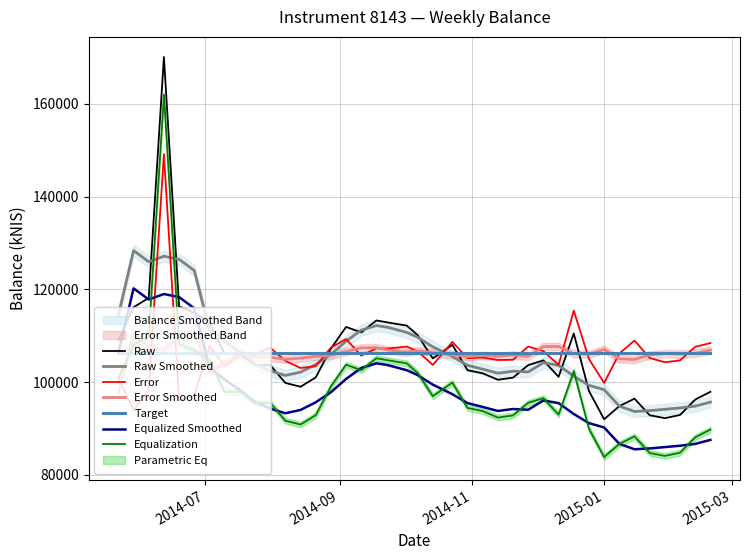

Which label corresponds to the largest value in the chart?

2014-06-12